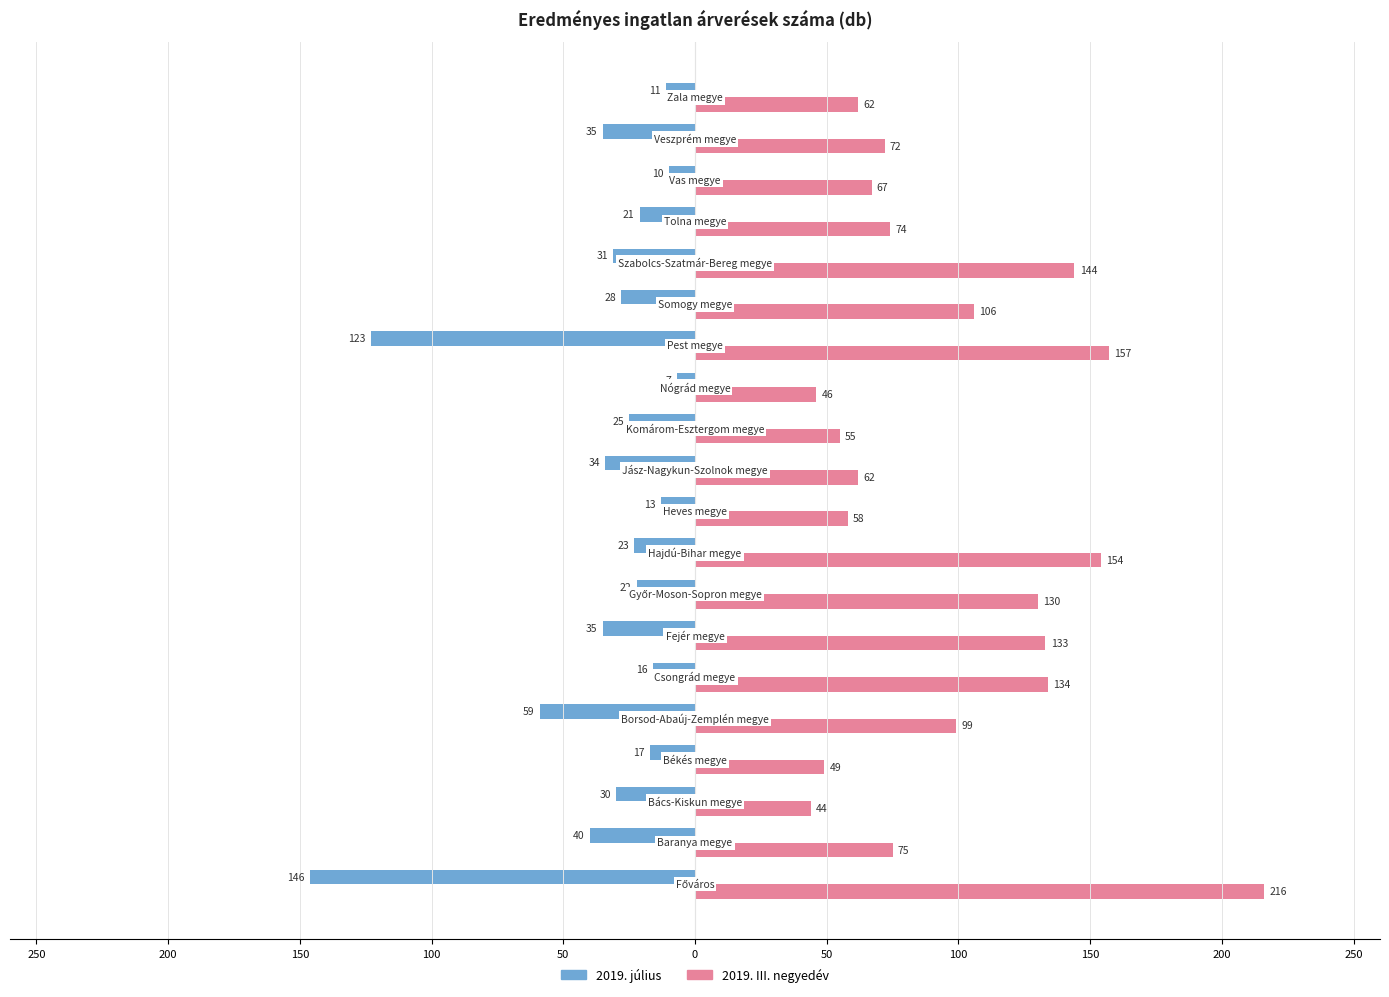

Reading left to right, what are all the values shown in this chart?

2019. július: -146	-40	-30	-17	-59	-16	-35	-22	-23	-13	-34	-25	-7	-123	-28	-31	-21	-10	-35	-11
2019. III. negyedév: 216	75	44	49	99	134	133	130	154	58	62	55	46	157	106	144	74	67	72	62